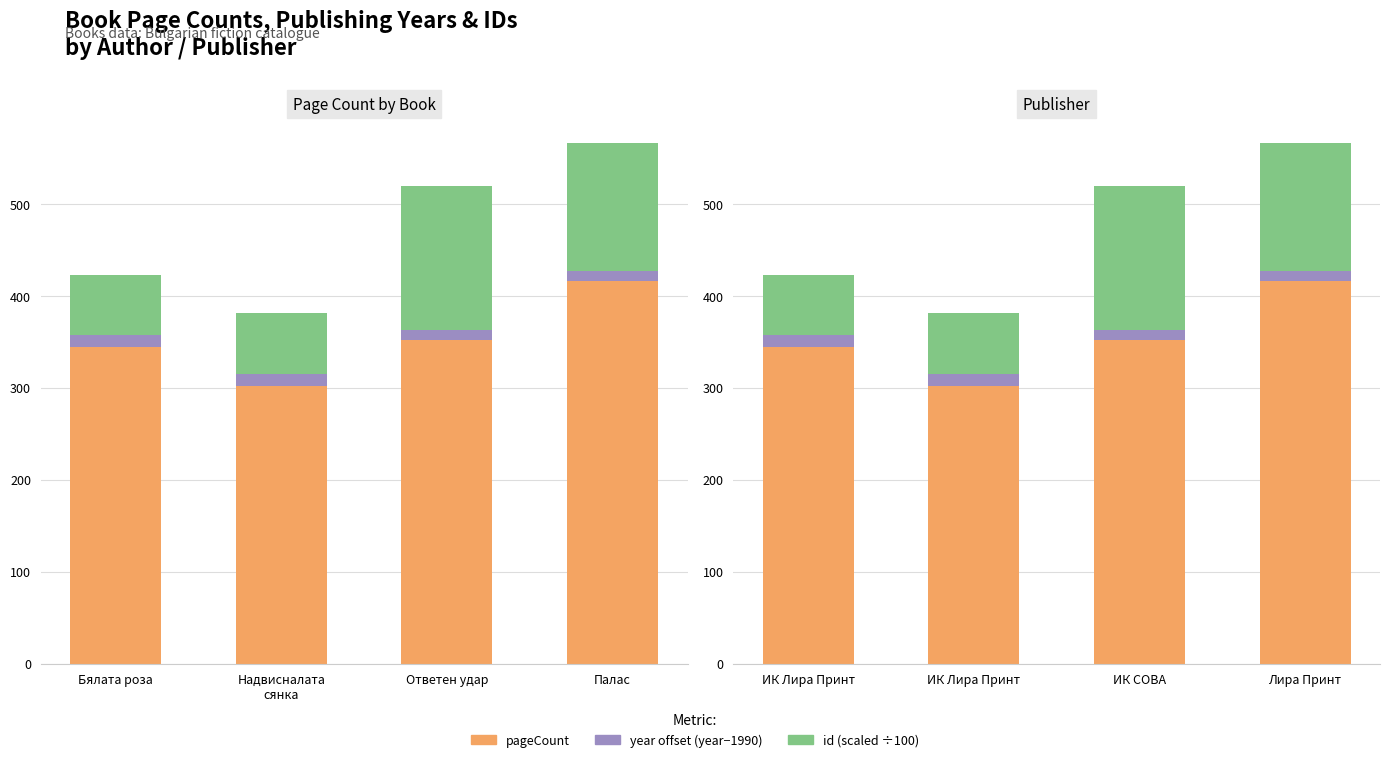

How many groups of bars are there?

4